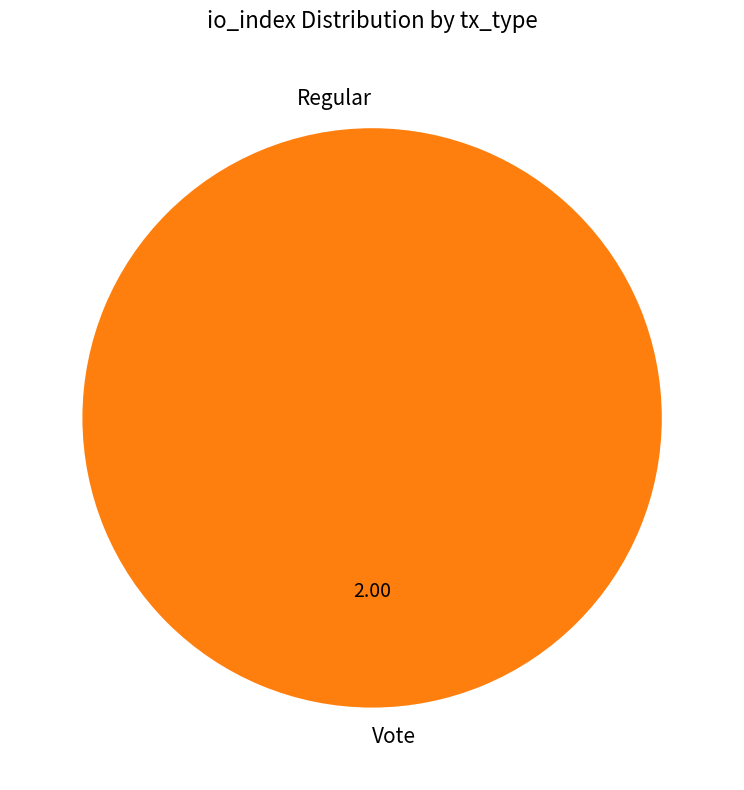

What is the change in value from Regular to Vote?

+2